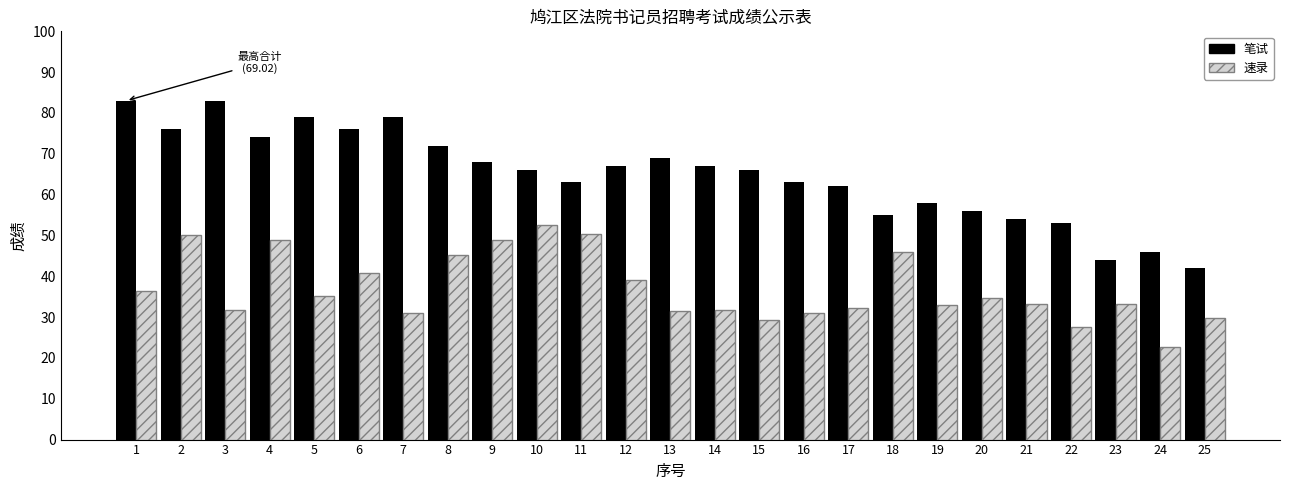

True or false: 笔试 has a value of 122.8 at 4.

False